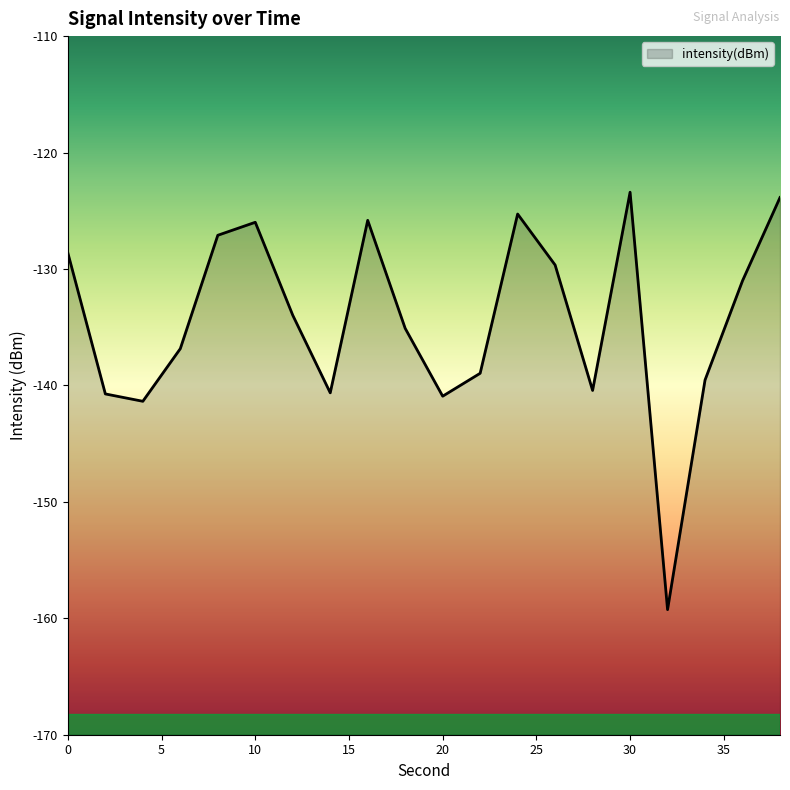

List the labels in order of value, largest first.

30, 38, 24, 16, 10, 8, 0, 26, 36, 12, 18, 6, 22, 34, 28, 14, 2, 20, 4, 32